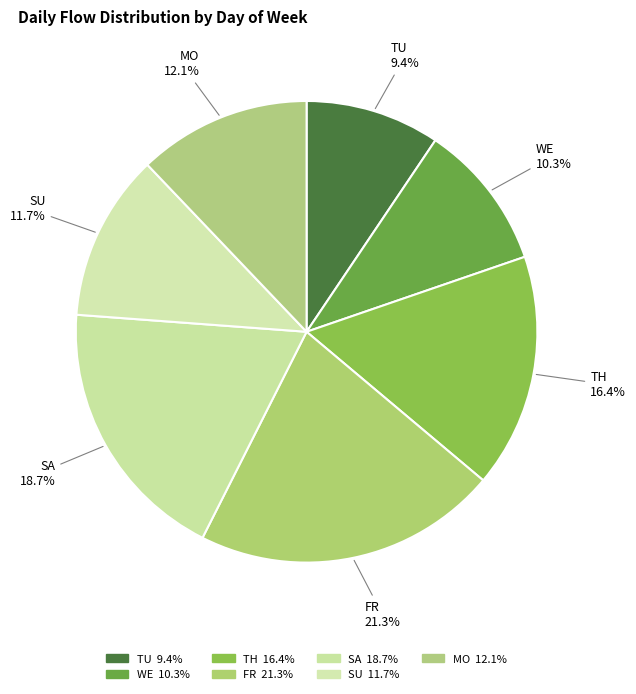

How much of the chart is everything except MO?

87.9%